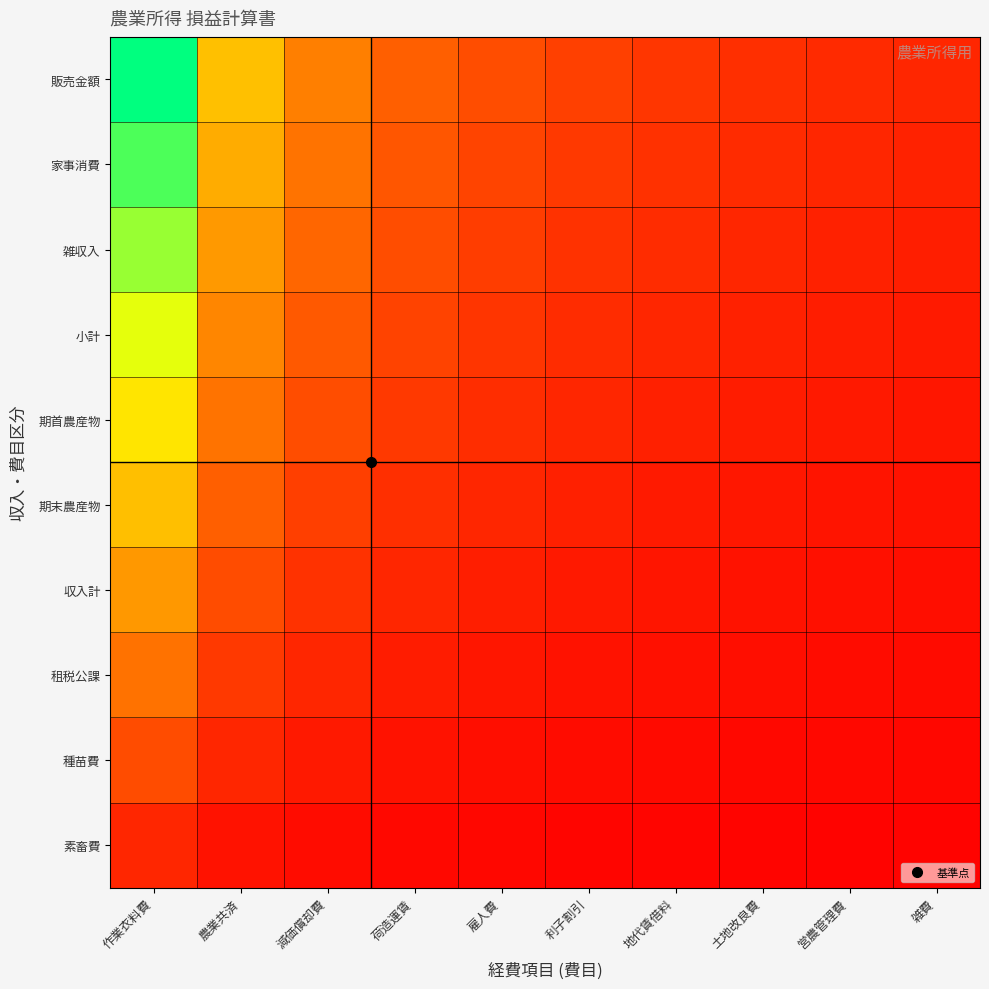

Between 農業共済 and 雑費, which is larger?

農業共済